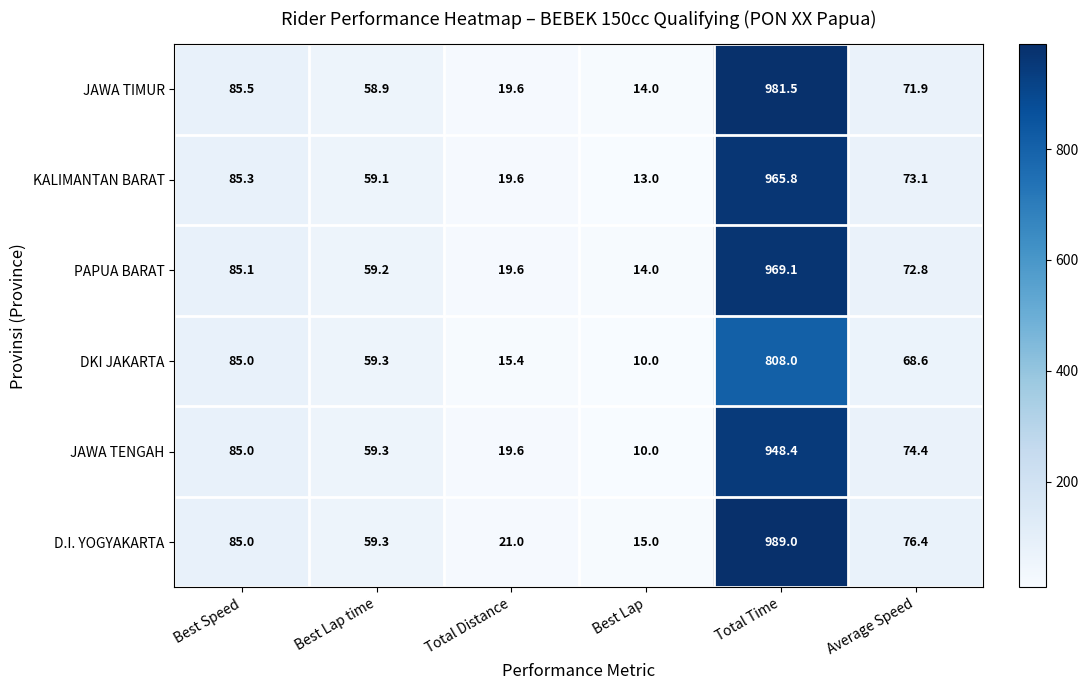

List the series in order of their peak value, lowest first.

DKI JAKARTA, JAWA TENGAH, KALIMANTAN BARAT, PAPUA BARAT, JAWA TIMUR, D.I. YOGYAKARTA